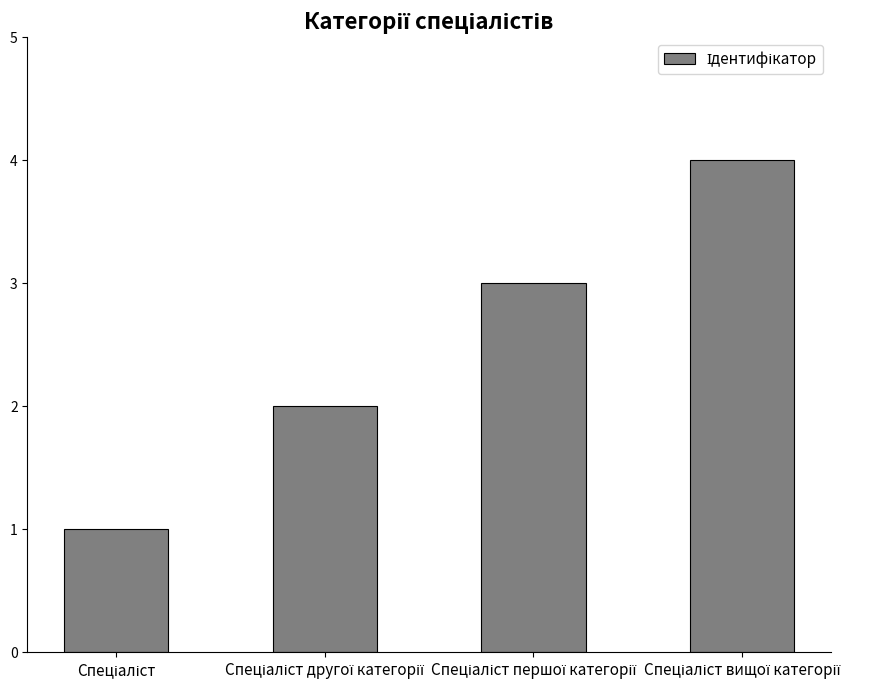

What is the sum of all values?

10